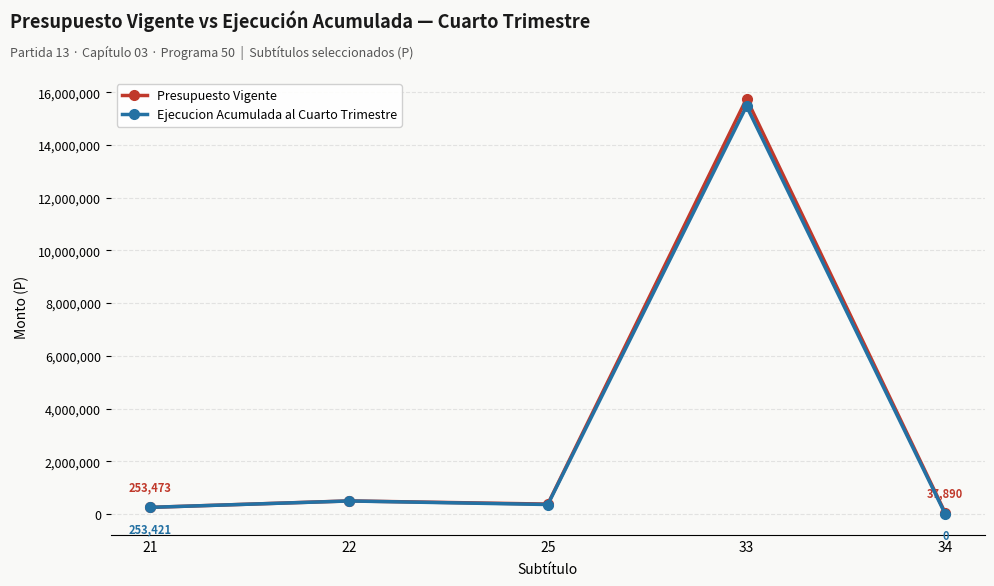

Which series has the largest range (max minus min)?

Presupuesto Vigente